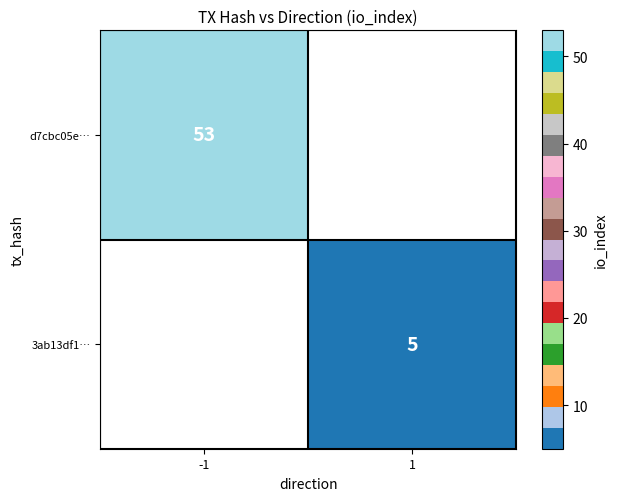

The d7cbc05e… series shows 87 at -1. True or false?

False